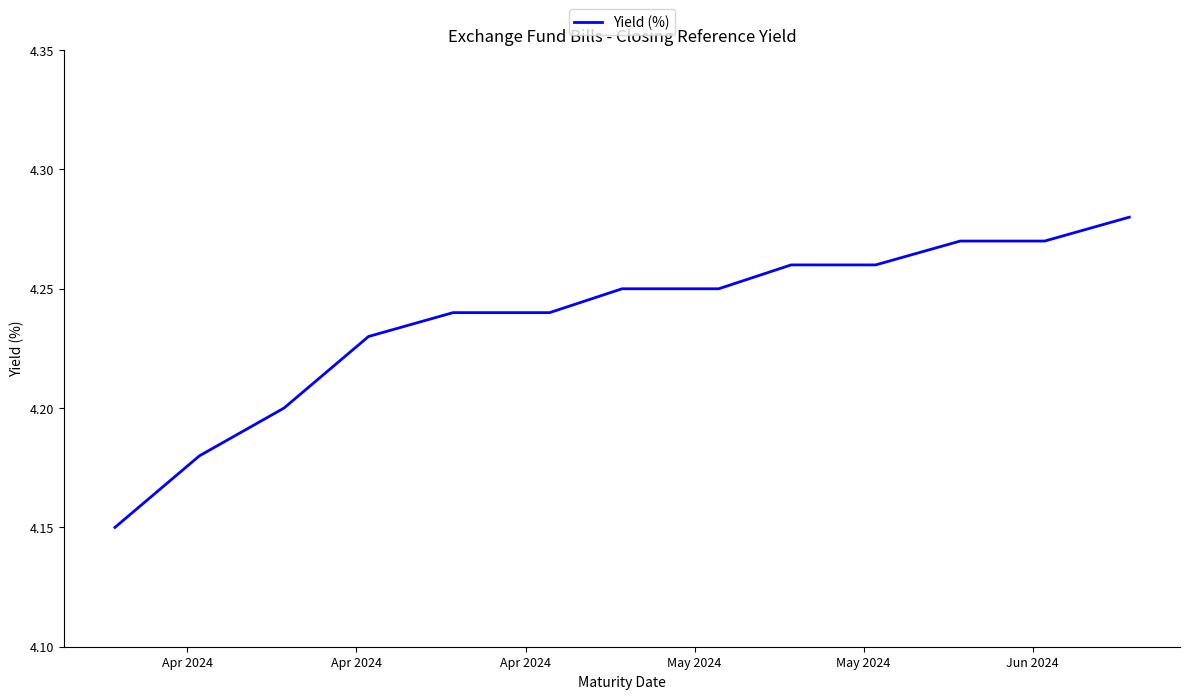

How many lines are shown in the chart?

1